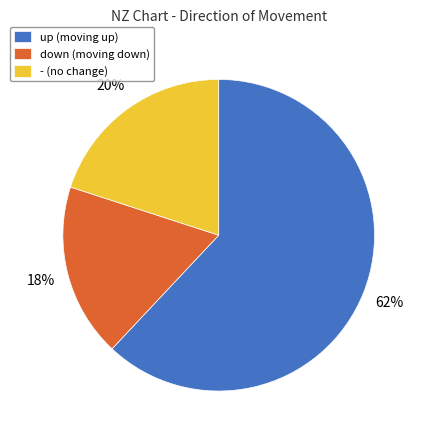

Rank the categories by value from lowest to highest.

down, -, up